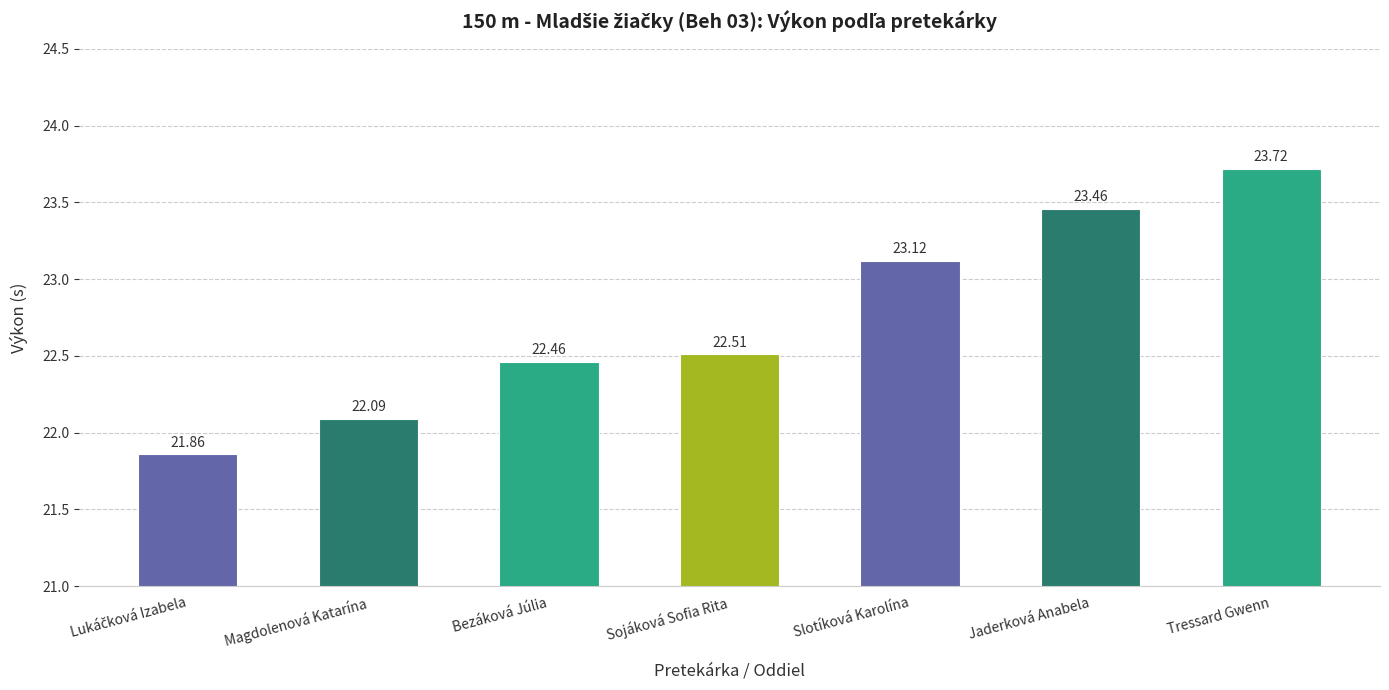

Which label corresponds to the largest value in the chart?

Tressard Gwenn